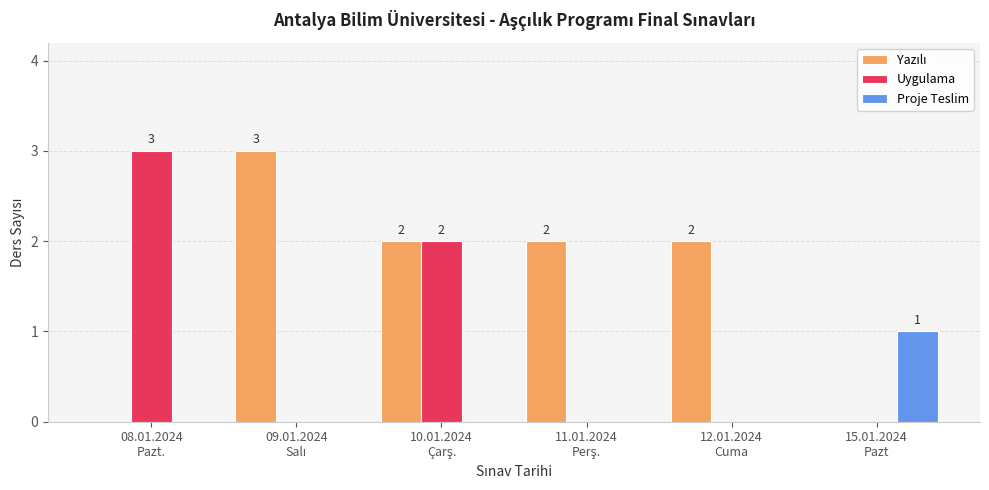

What is the greatest value displayed?

3